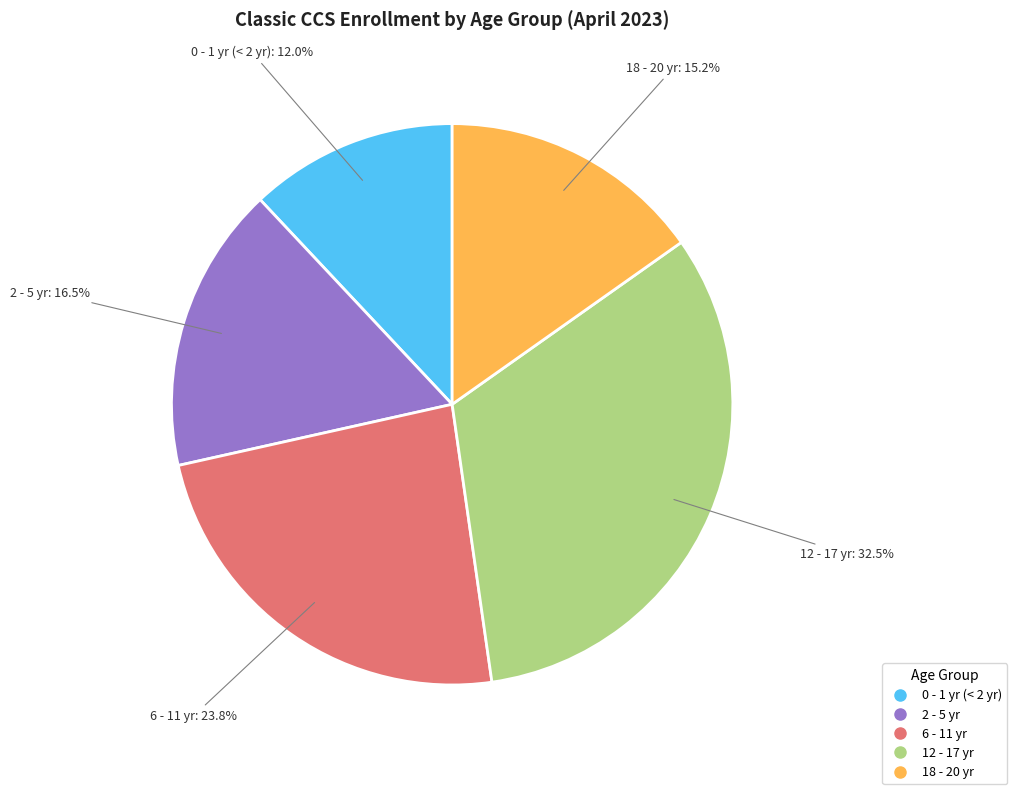

The 6 - 11 yr slice represents 24% of the pie. True or false?

True